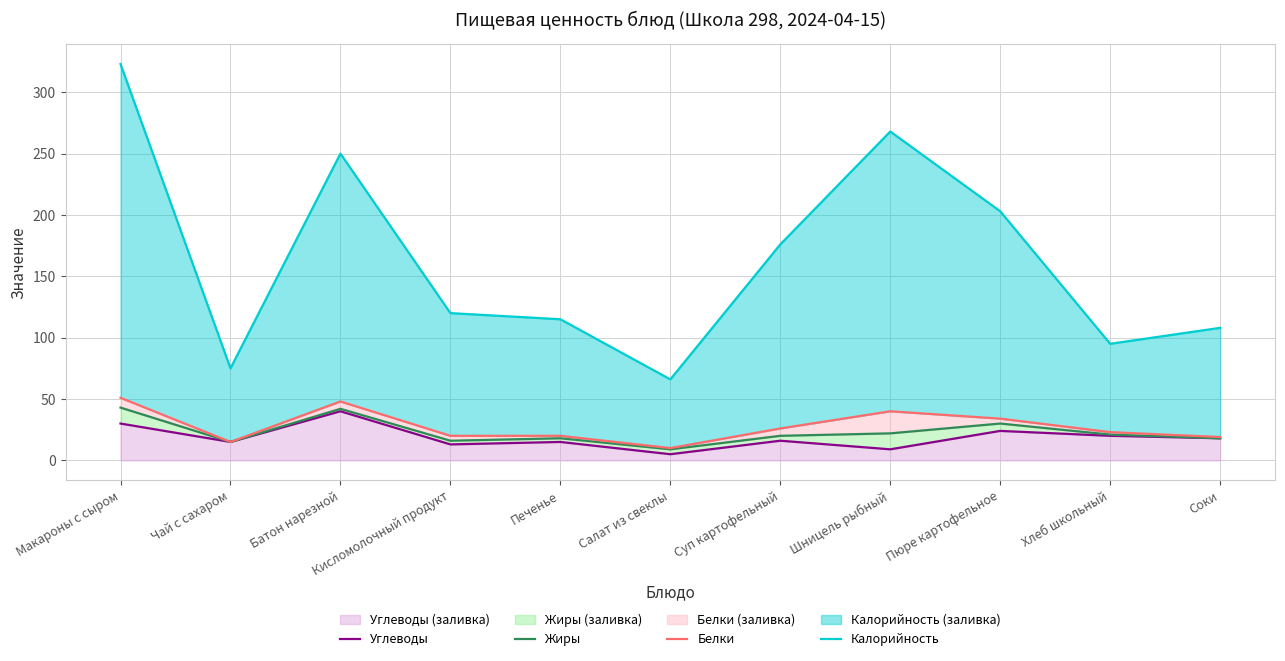

Where does the Белки series first go above 23?

Макароны с сыром